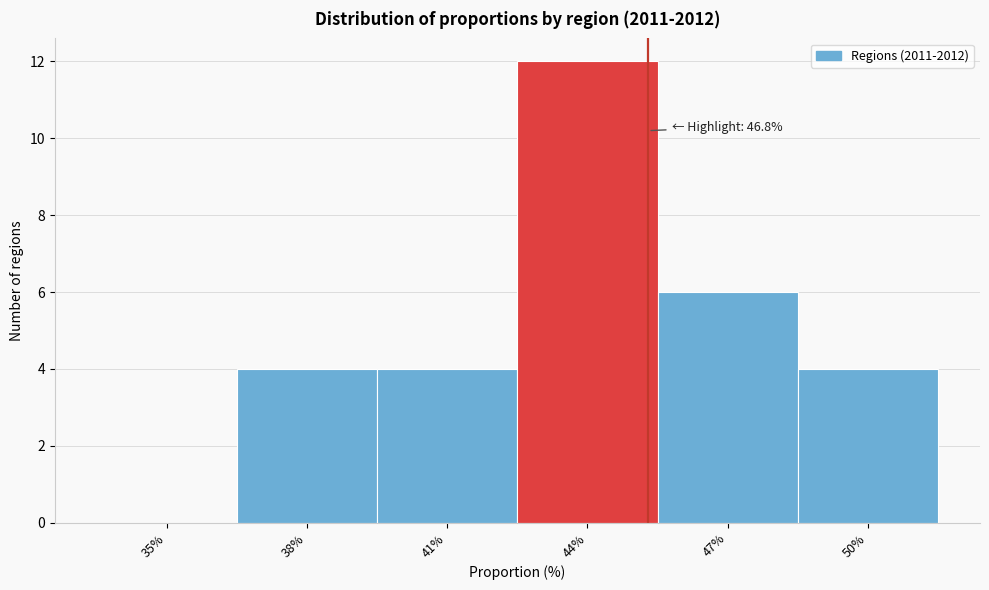

Reading right to left, what are all the values shown in this chart?

50%=4	47%=6	44%=12	41%=4	38%=4	35%=0